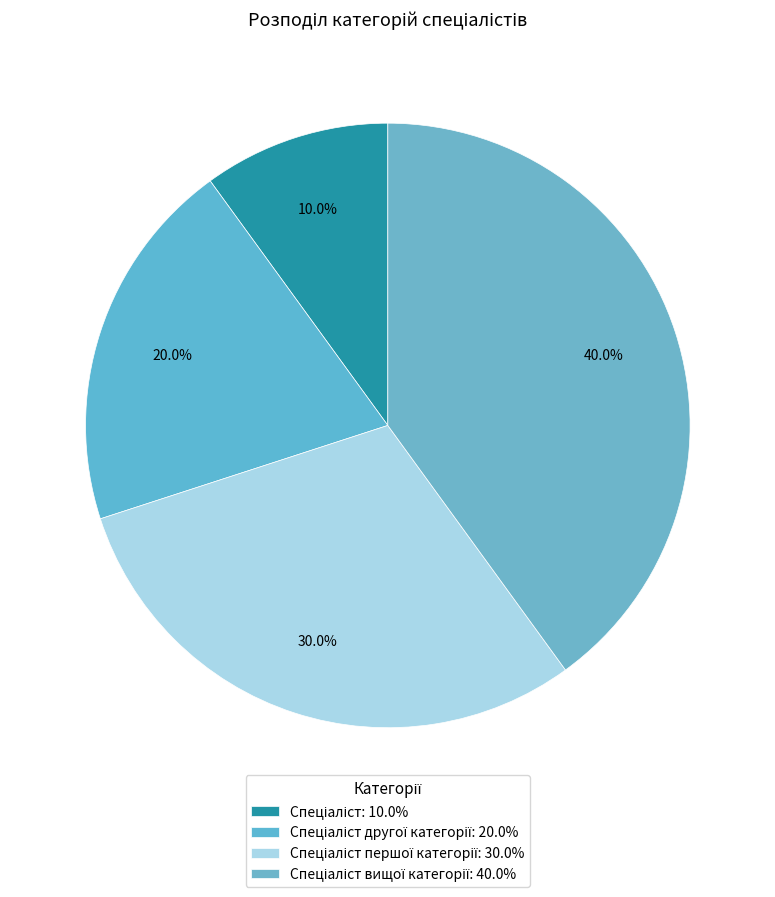

To the nearest percent, what is the average slice percentage?

25%